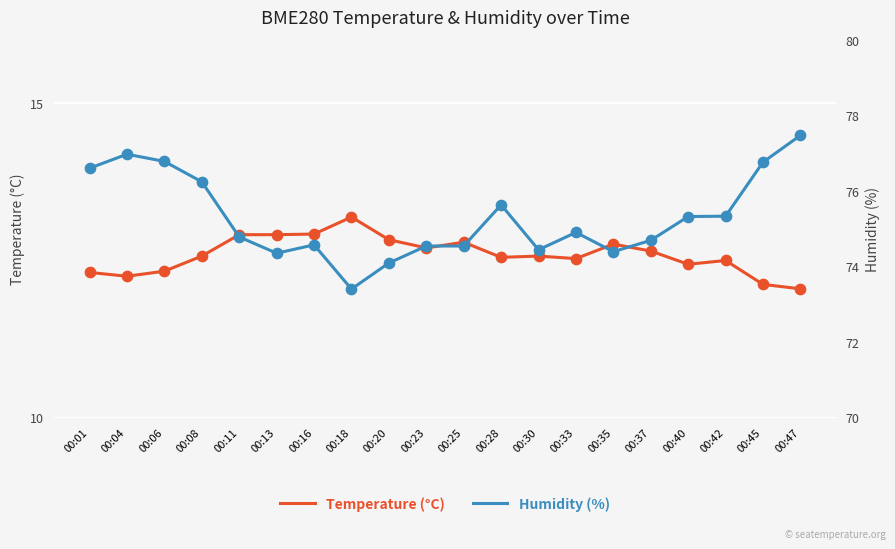

Which series reaches the minimum Y coordinate?

Temperature (°C)